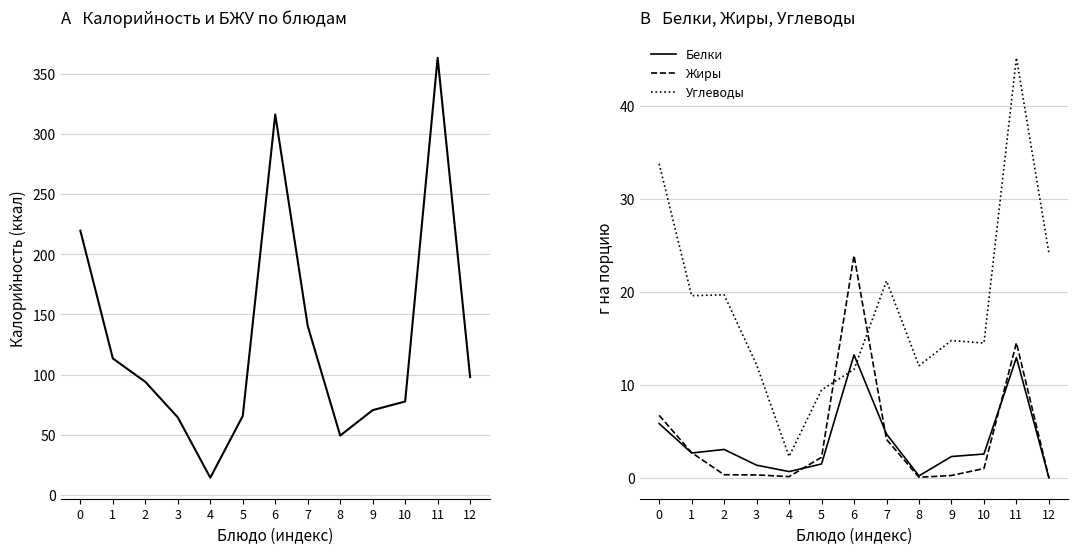

Which series has the widest spread of values?

Калорийность